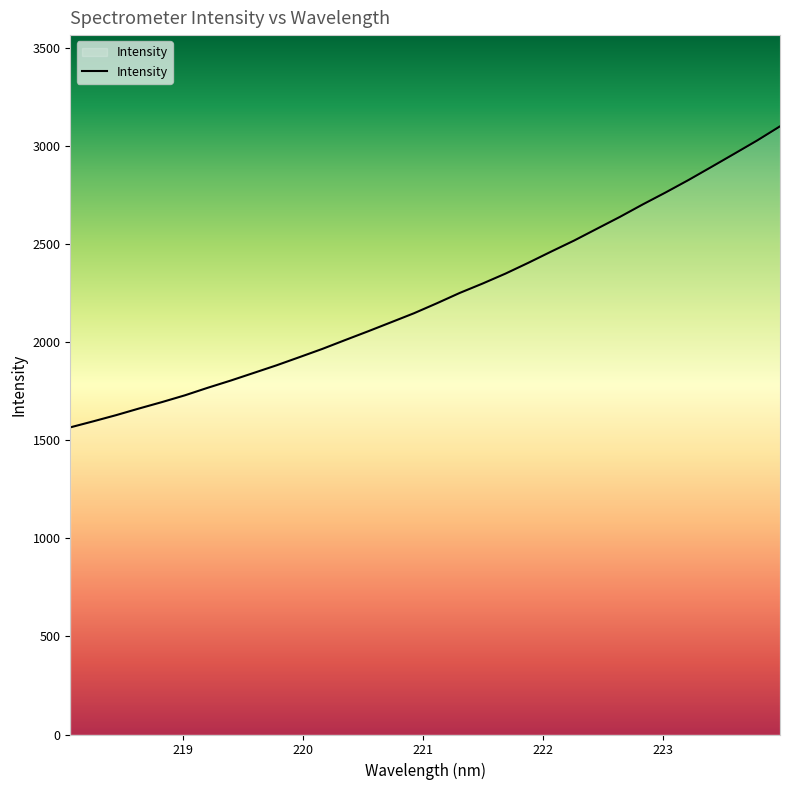

What is the minimum value shown in the chart?

1566.4